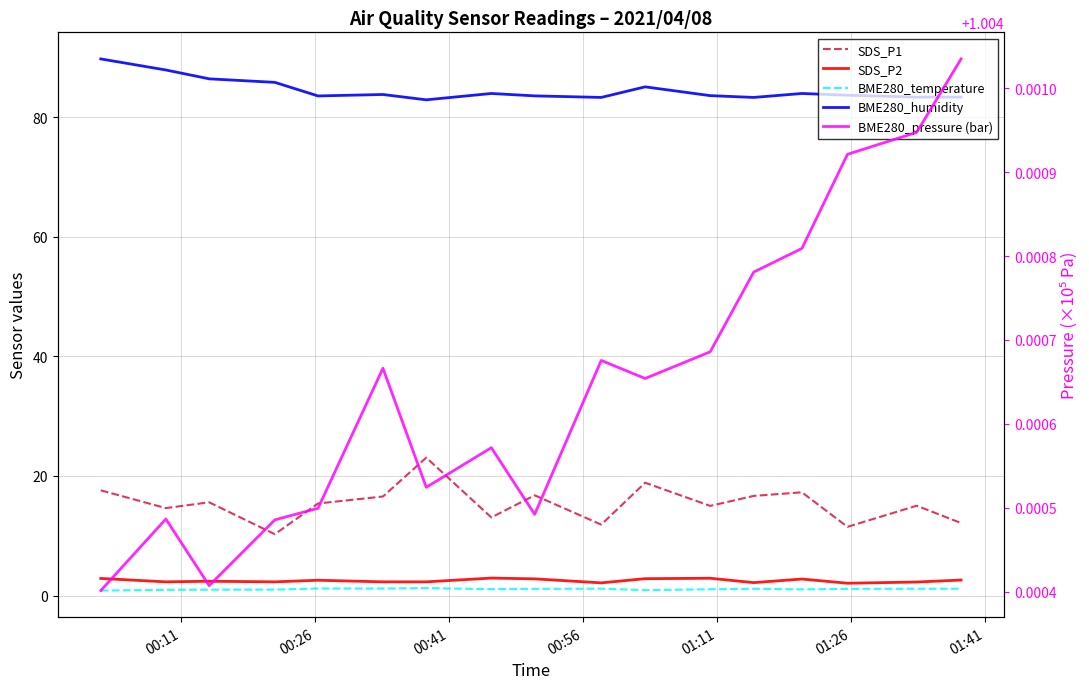

The SDS_P1 series shows 30.0 at 13. True or false?

False